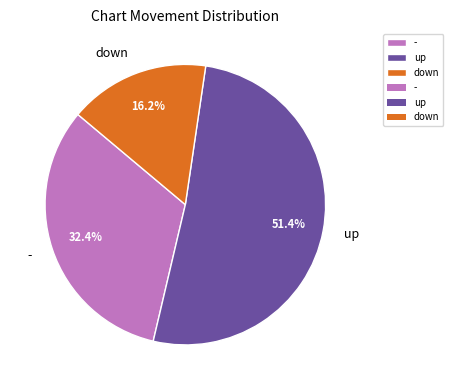

To the nearest percent, what portion does - represent?

32%